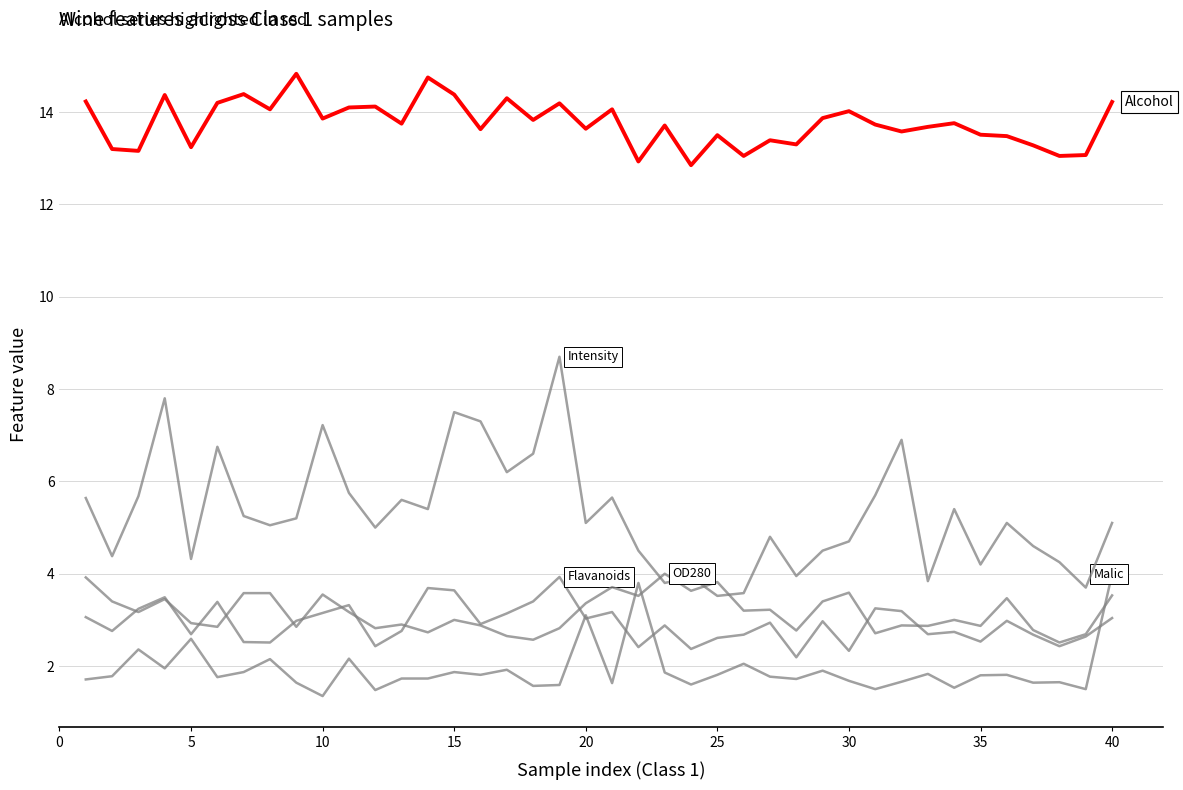

How many lines are shown in the chart?

5